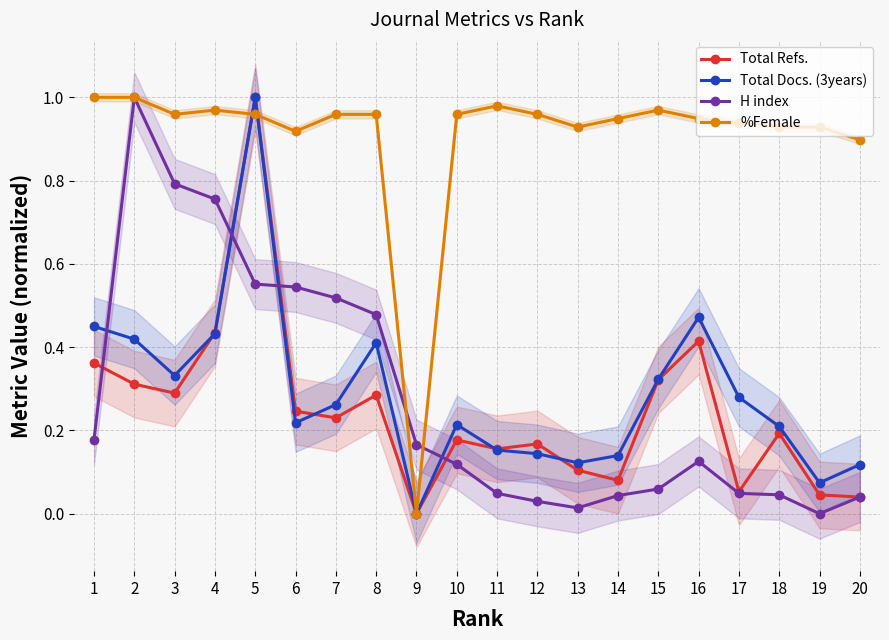

Is the value of %Female at 8 greater than the value of Total Docs. (3years) at 2?

Yes